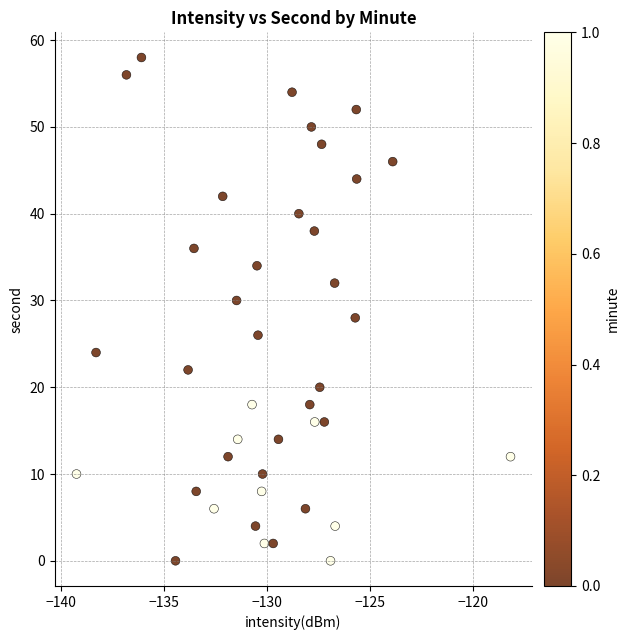

What is the range of Y values (max minus min)?

58